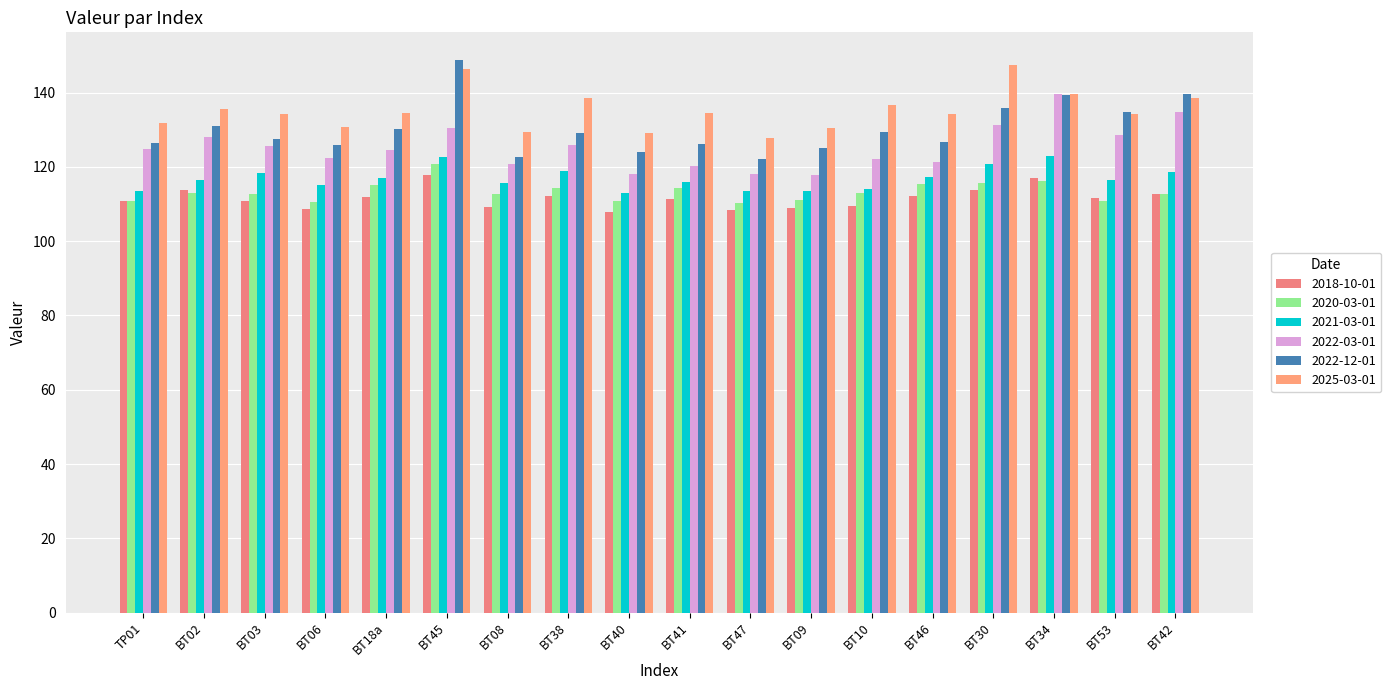

List the series in order of their peak value, lowest first.

2018-10-01, 2020-03-01, 2021-03-01, 2022-03-01, 2025-03-01, 2022-12-01